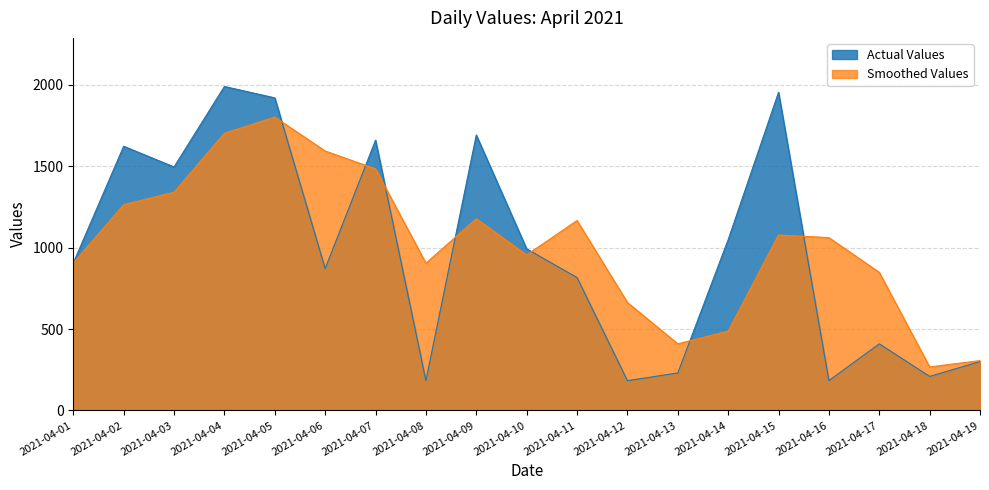

What is the difference between the values at 2021-04-19 and 2021-04-17?

109